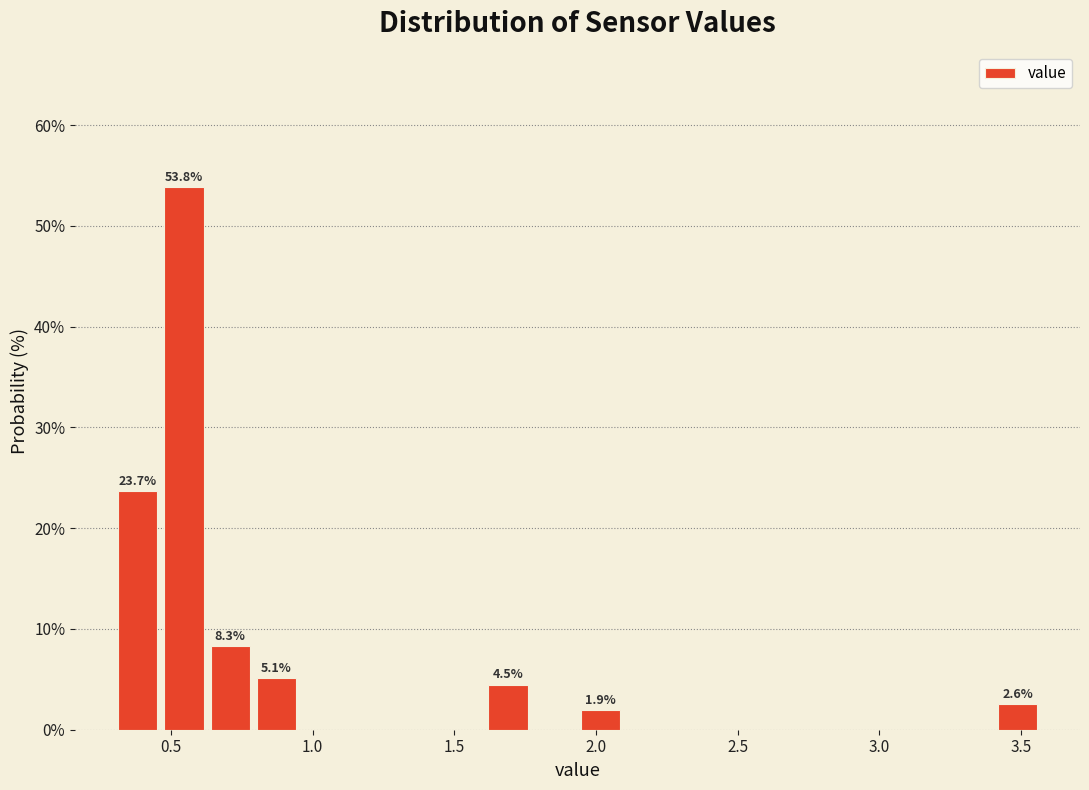

Read against the x-axis, roughly where is the centre of the tallest bar?

0.55